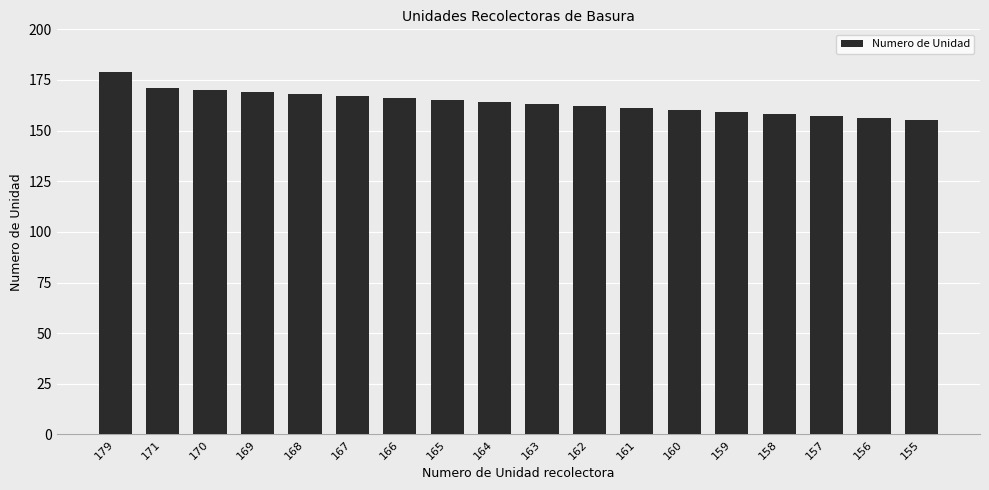

How many bars are there in total?

18